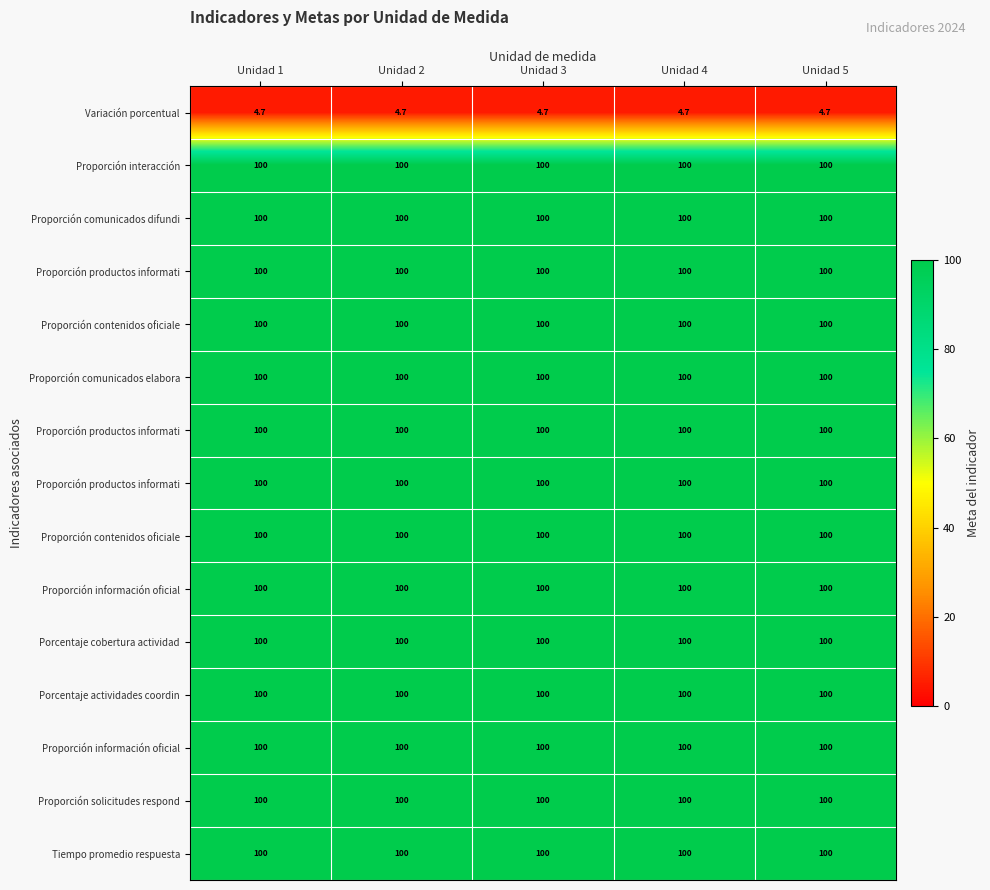

How many categories are shown in the chart?

5